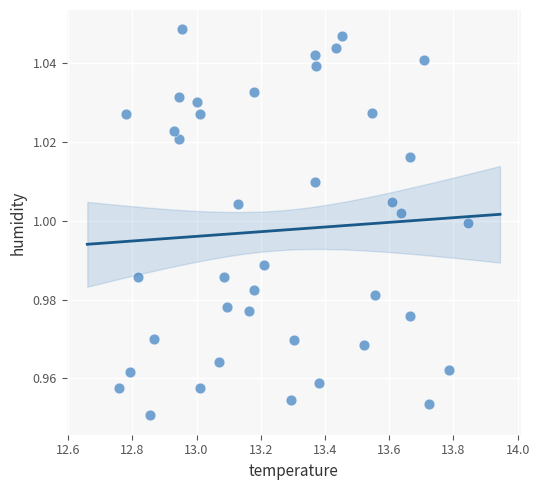

What is the range of X values (max minus min)?

1.1